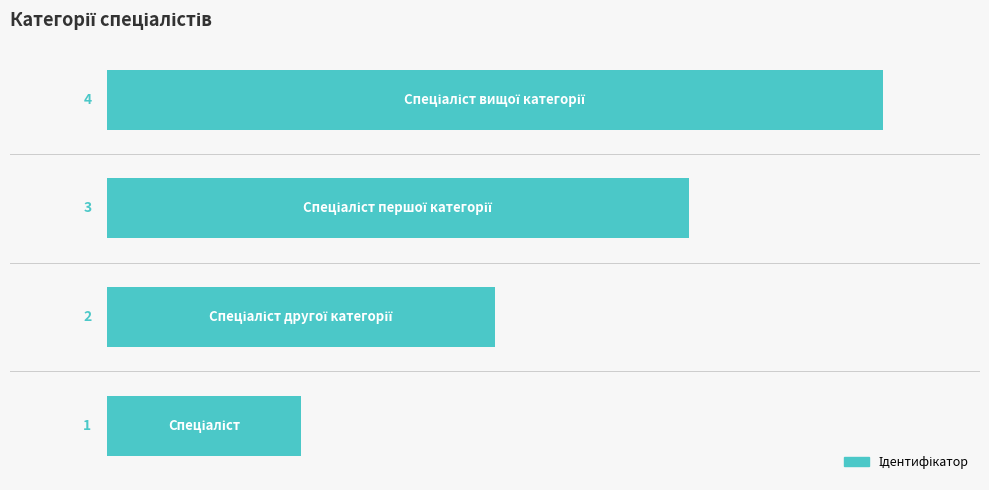

What is the difference between the maximum and minimum values?

3